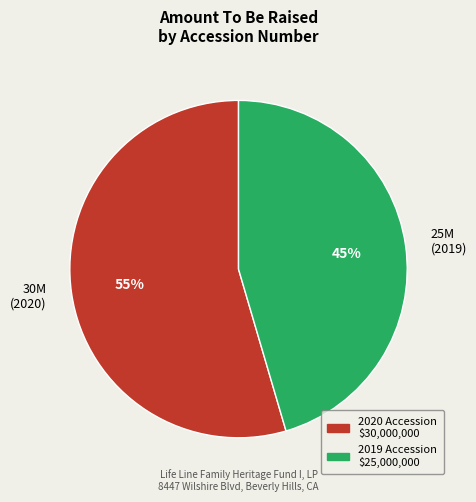

Count the number of slices in the pie.

2